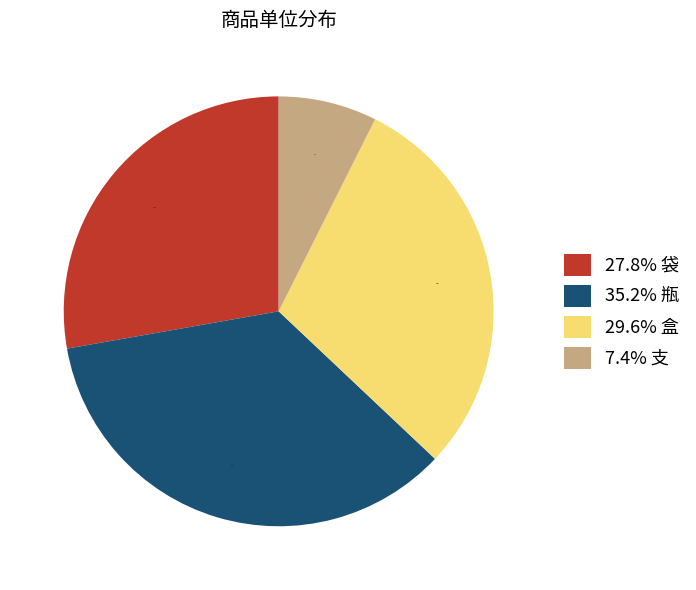

Rank the categories by value from lowest to highest.

7.4% 支, 27.8% 袋, 29.6% 盒, 35.2% 瓶